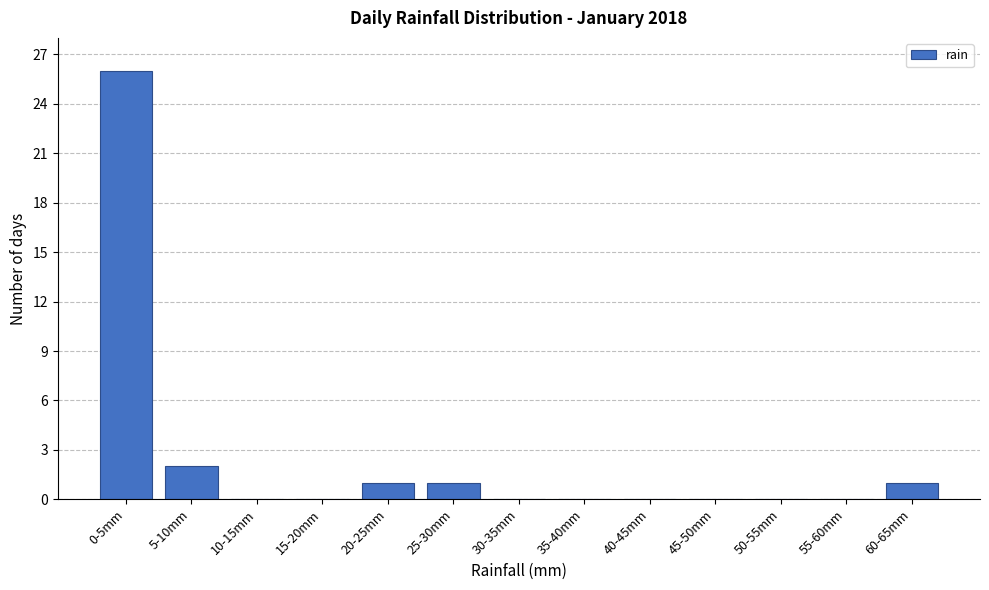

Reading left to right, list all the values displayed in this chart.

0-5mm=26	5-10mm=2	10-15mm=0	15-20mm=0	20-25mm=1	25-30mm=1	30-35mm=0	35-40mm=0	40-45mm=0	45-50mm=0	50-55mm=0	55-60mm=0	60-65mm=1